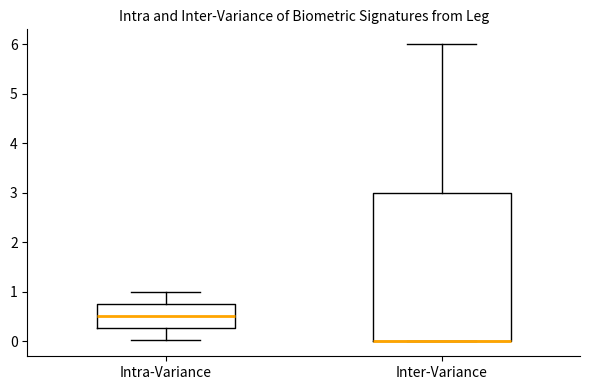

Reading left to right, read every box against the y-axis: the position of its median line, the range the box covers, and the ends of its whiskers. The values are not printed on the chart, so give them approximately, as read against the axis.

Intra-Variance: median 0.5, box 0.3 to 0.7, whiskers 0.0 to 1.0
Inter-Variance: median 0.0 (drawn on the box's lower edge), box 0.0 to 3.0, whiskers 0.0 to 6.0